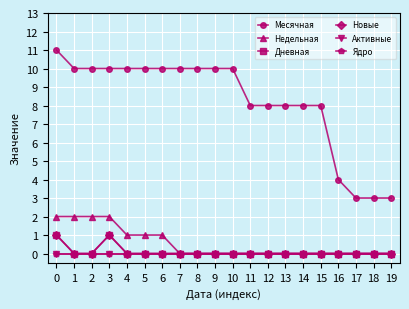

Which series changed the most between 2 and 6?

Недельная